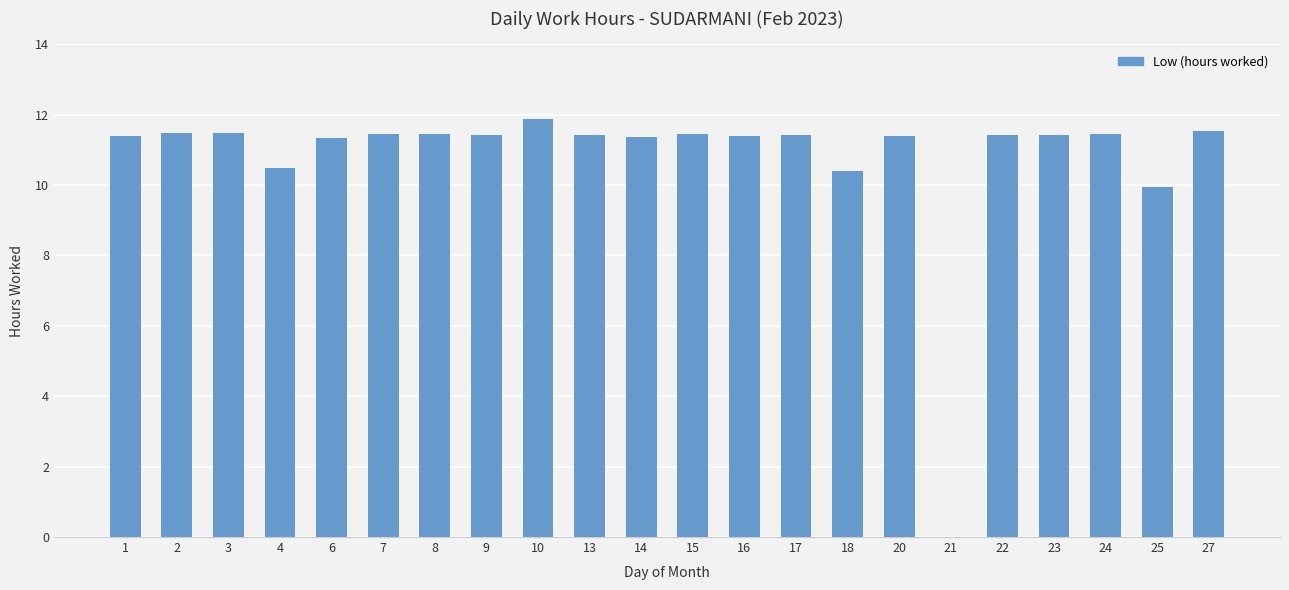

Which has a higher value, 4 or 21?

4